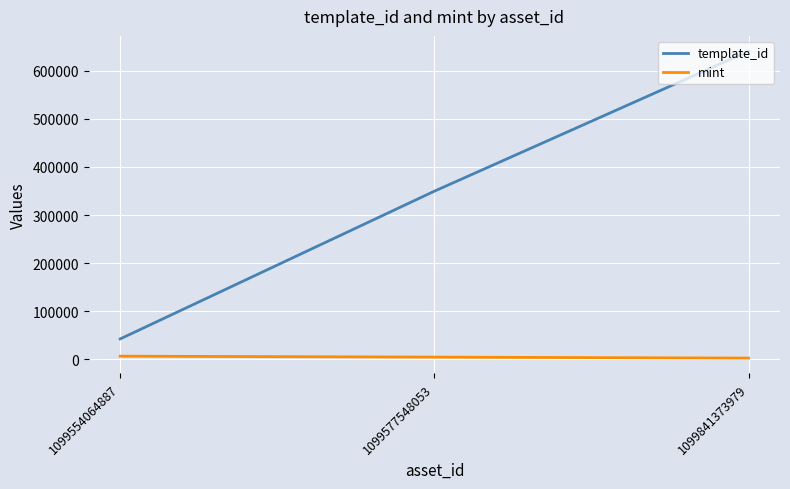

Is it true that template_id equals 16565 at 1099554064887?

False